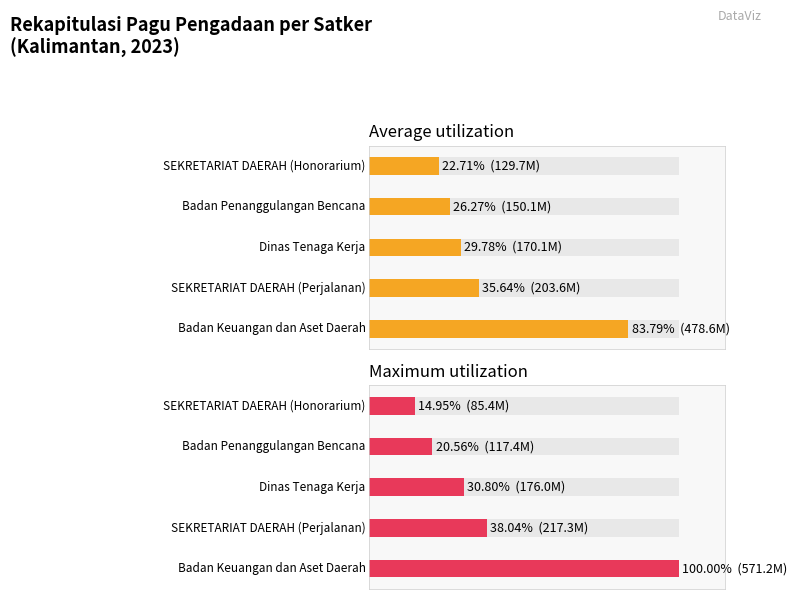

The value of Maximum utilization at 80 is 14.9. True or false?

True